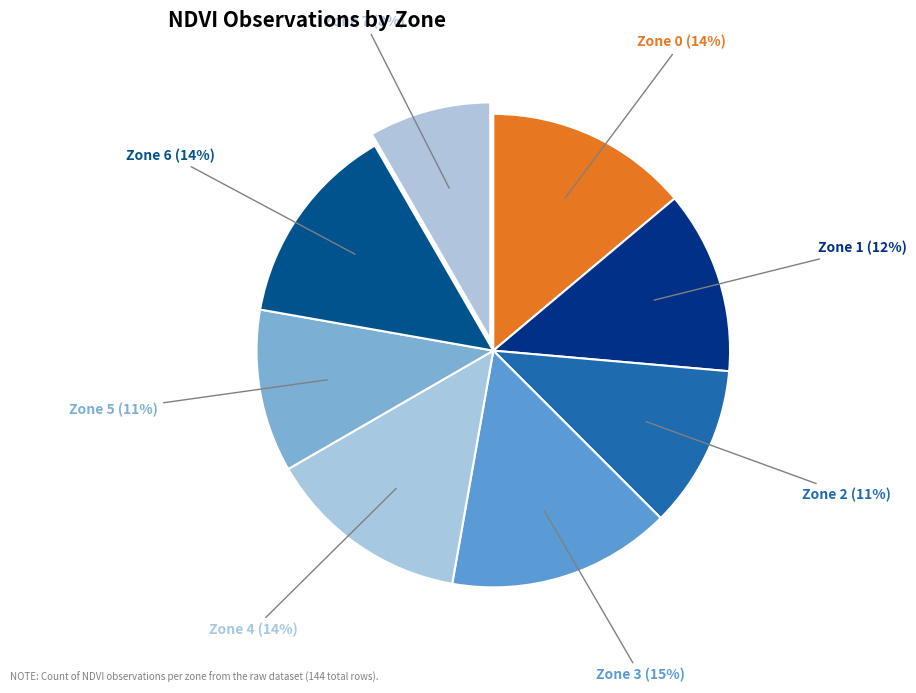

True or false: Zone 0 accounts for 2% of the total.

False